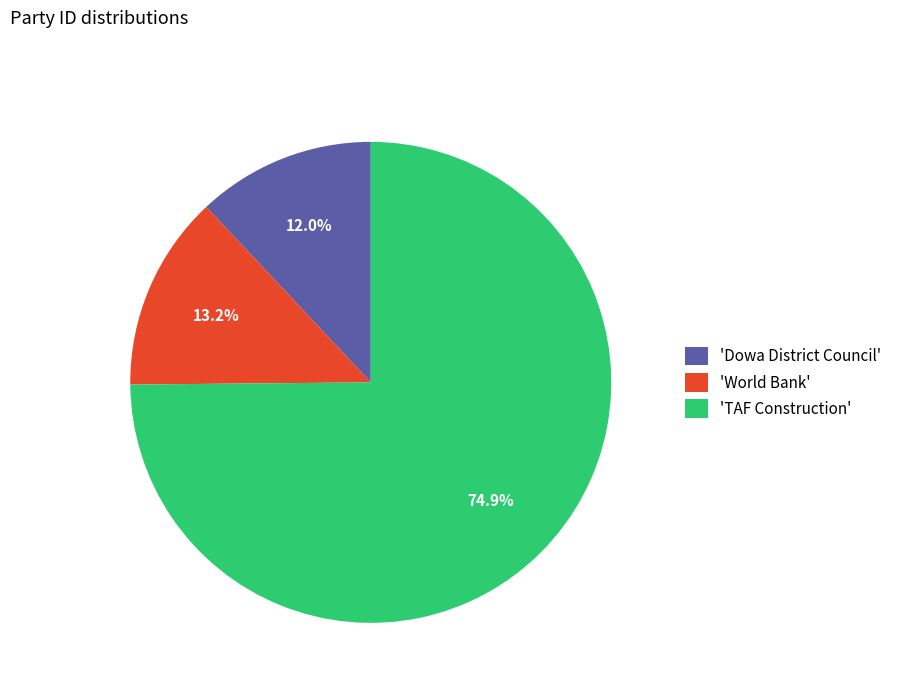

What is the ratio of the value at 'World Bank' to the value at 'Dowa District Council'?

1.1